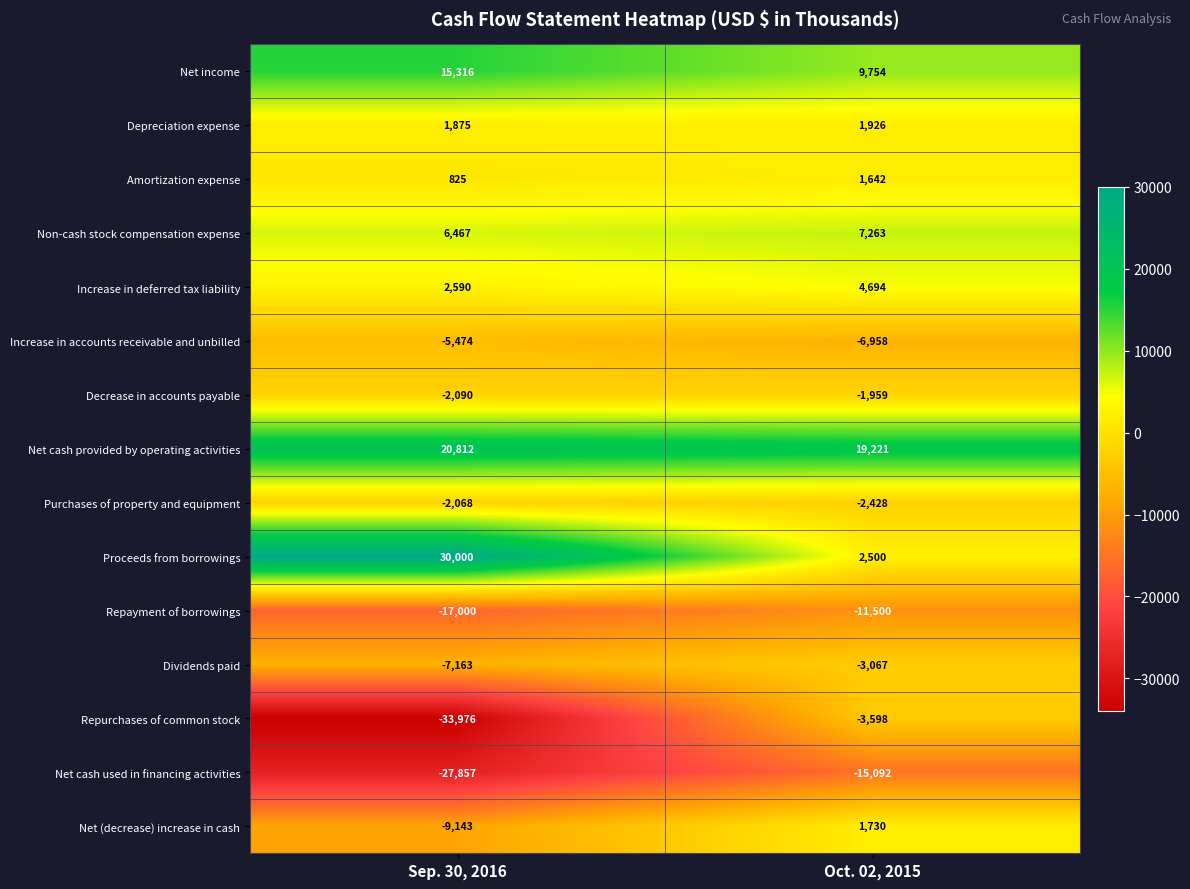

List the series in order of their peak value, highest first.

Proceeds from borrowings, Net cash provided by operating activities, Net income, Non-cash stock compensation expense, Increase in deferred tax liability, Depreciation expense, Net (decrease) increase in cash, Amortization expense, Decrease in accounts payable, Purchases of property and equipment, Dividends paid, Repurchases of common stock, Increase in accounts receivable and unbilled, Repayment of borrowings, Net cash used in financing activities